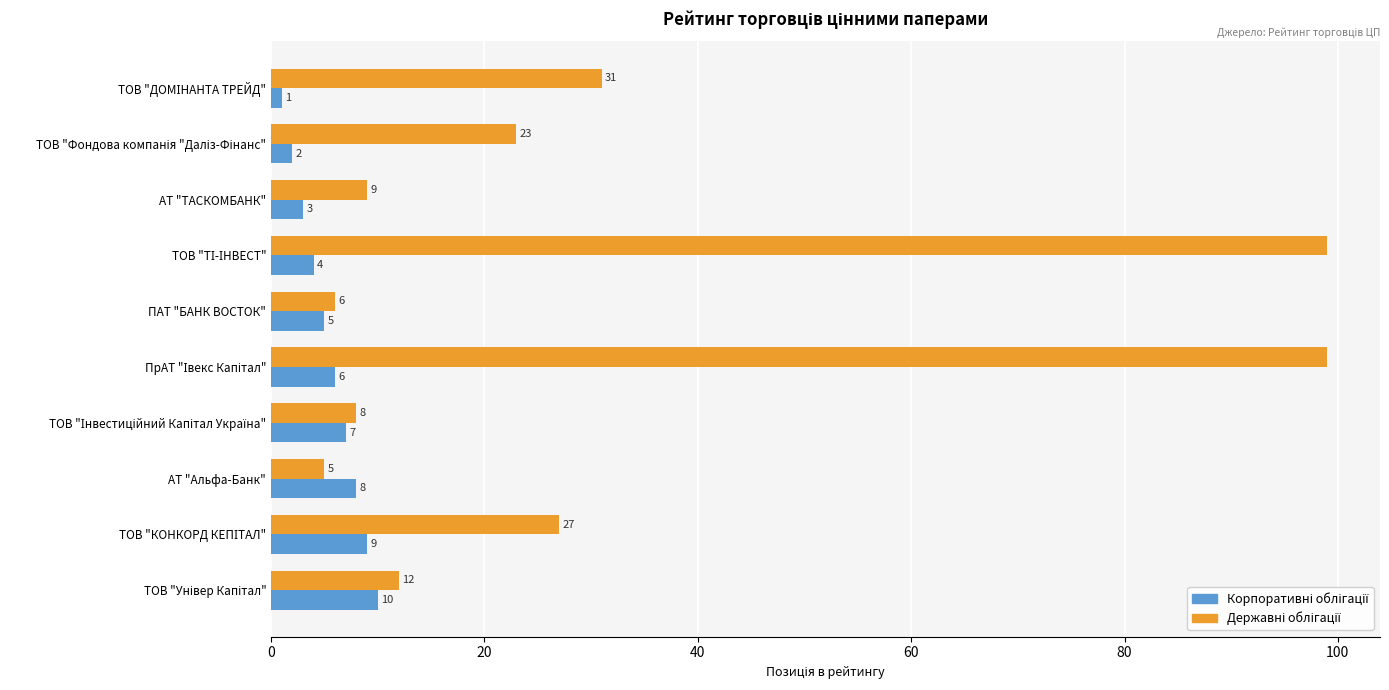

What is the spread (max minus min) of values at АТ "ТАСКОМБАНК"?

6